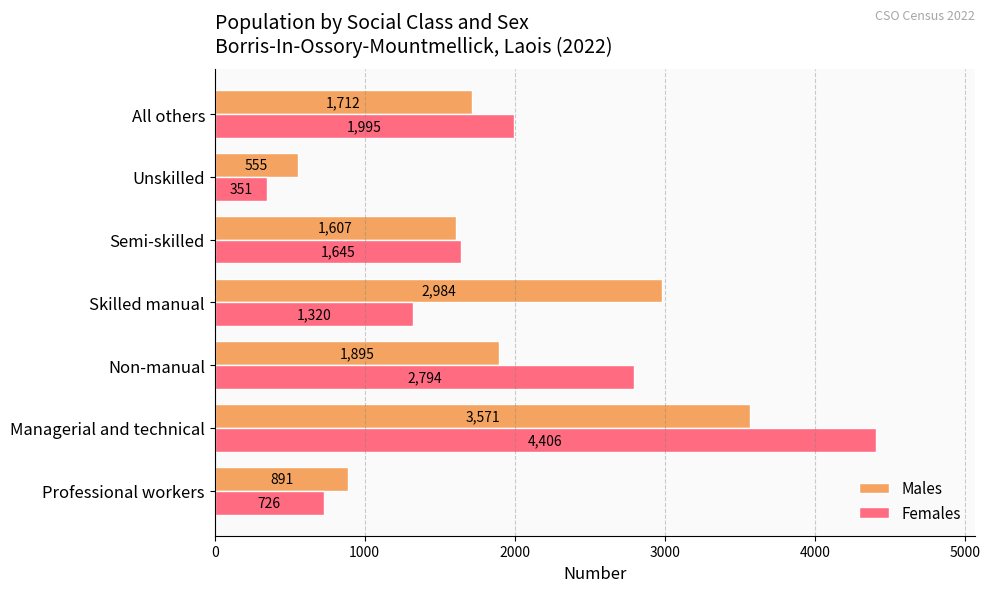

Which category has the lowest value in the Males series?

Unskilled